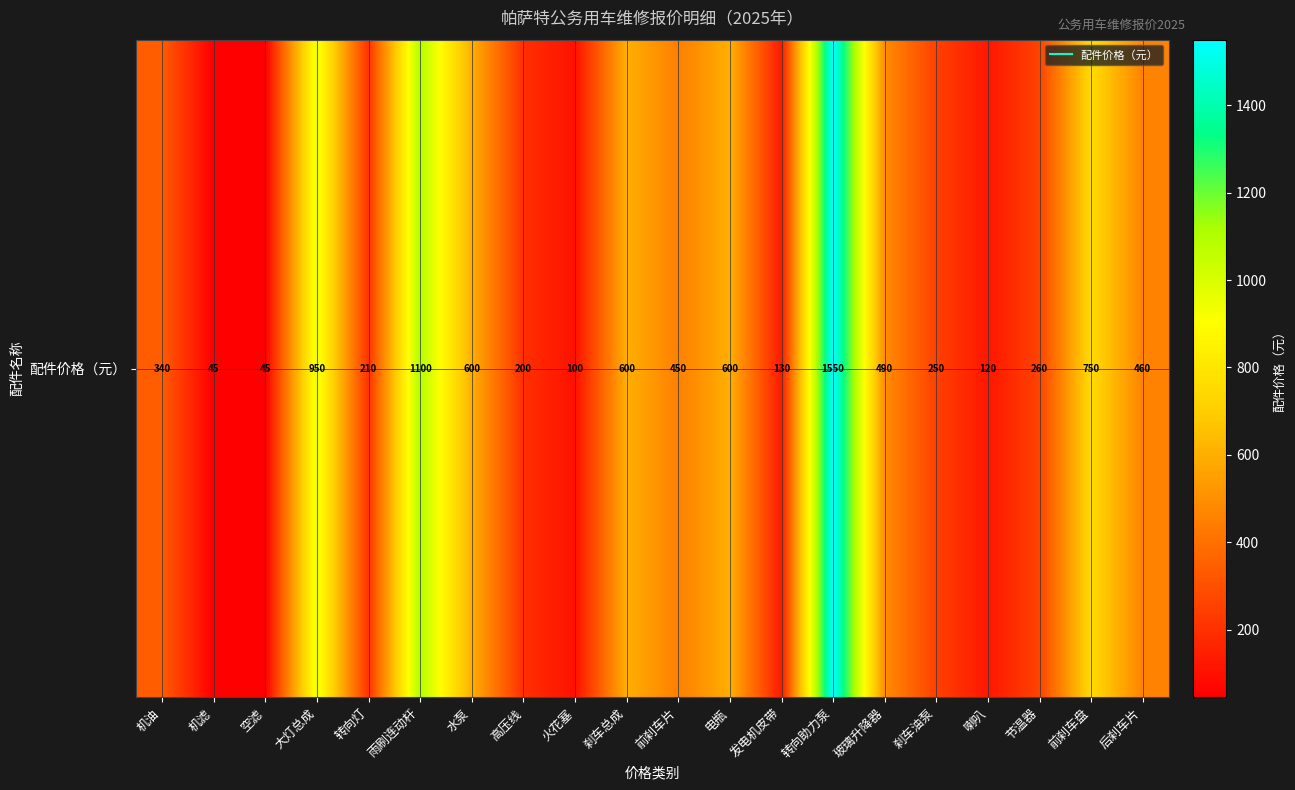

What is the difference between the values at 转向助力泵 and 刹车油泵?

1300